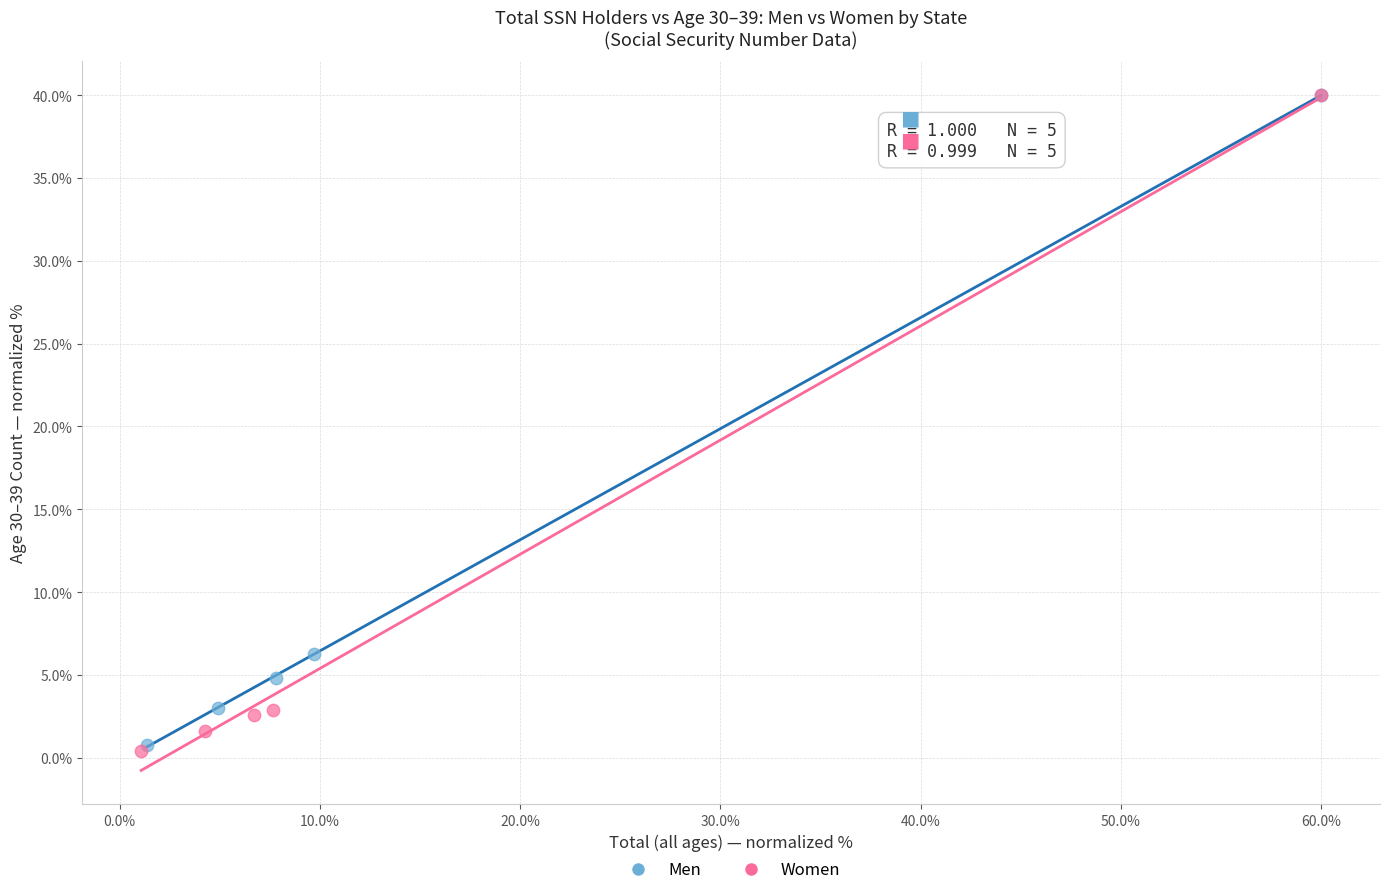

What are all the series names shown in the legend?

Men, Women